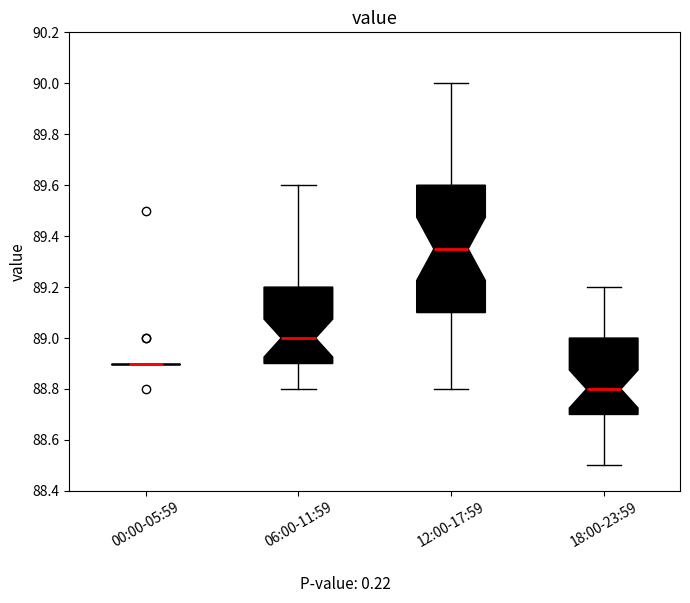

Reading left to right, transcribe this box plot: for each box, give where its median line is, the range the box spans, and where its two whiskers end, as read against the y-axis. The values are not printed on the chart, so give them approximately, as read against the axis.

00:00-05:59: box collapsed to a line at 88.90, whiskers 88.90 to 88.90
06:00-11:59: median 89.00, box 88.90 to 89.20, whiskers 88.80 to 89.60
12:00-17:59: median 89.36, box 89.10 to 89.60, whiskers 88.80 to 90.00
18:00-23:59: median 88.80, box 88.70 to 89.00, whiskers 88.50 to 89.20